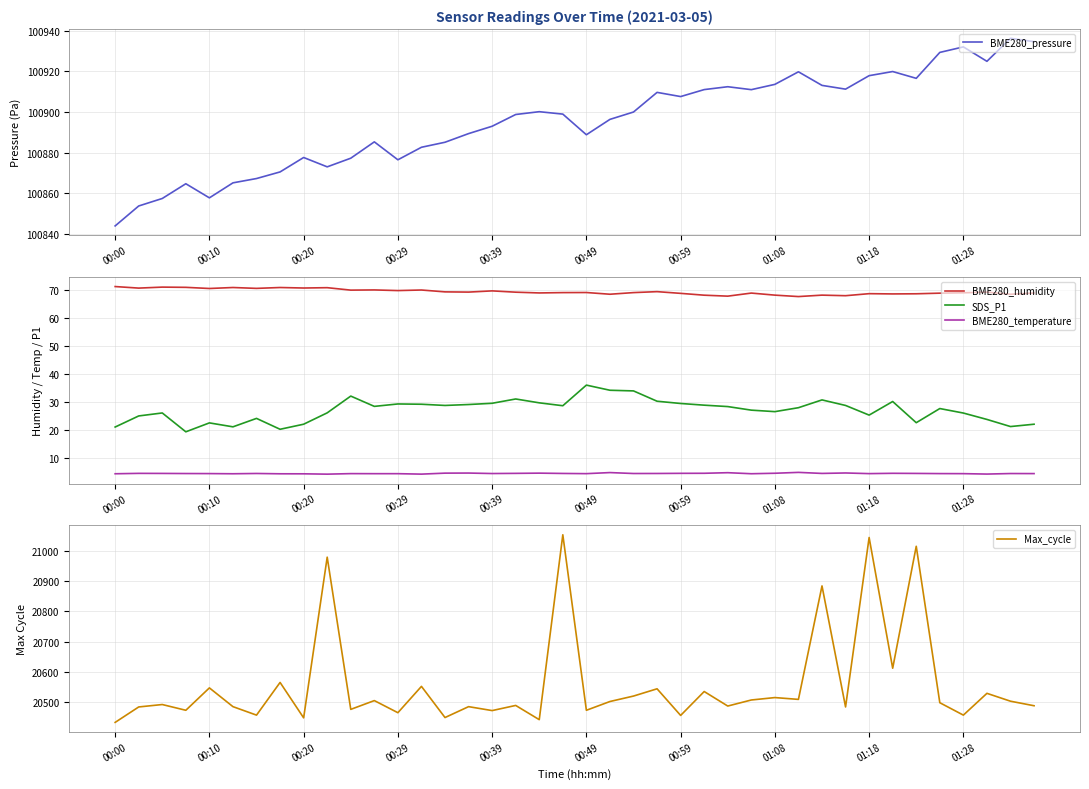

True or false: SDS_P1 and BME280_pressure intersect in this chart.

False